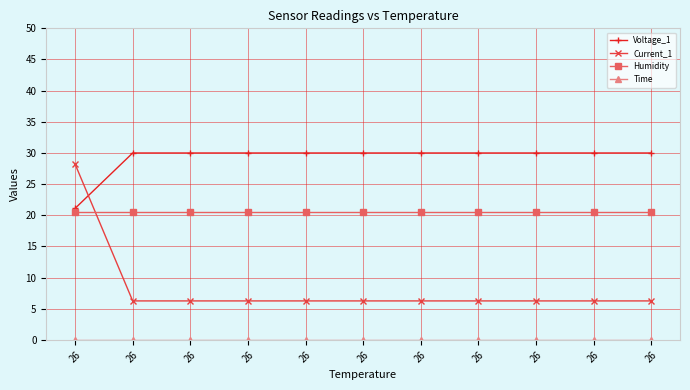

What is the value of the Current_1 point at the 9th from the left?

28.2